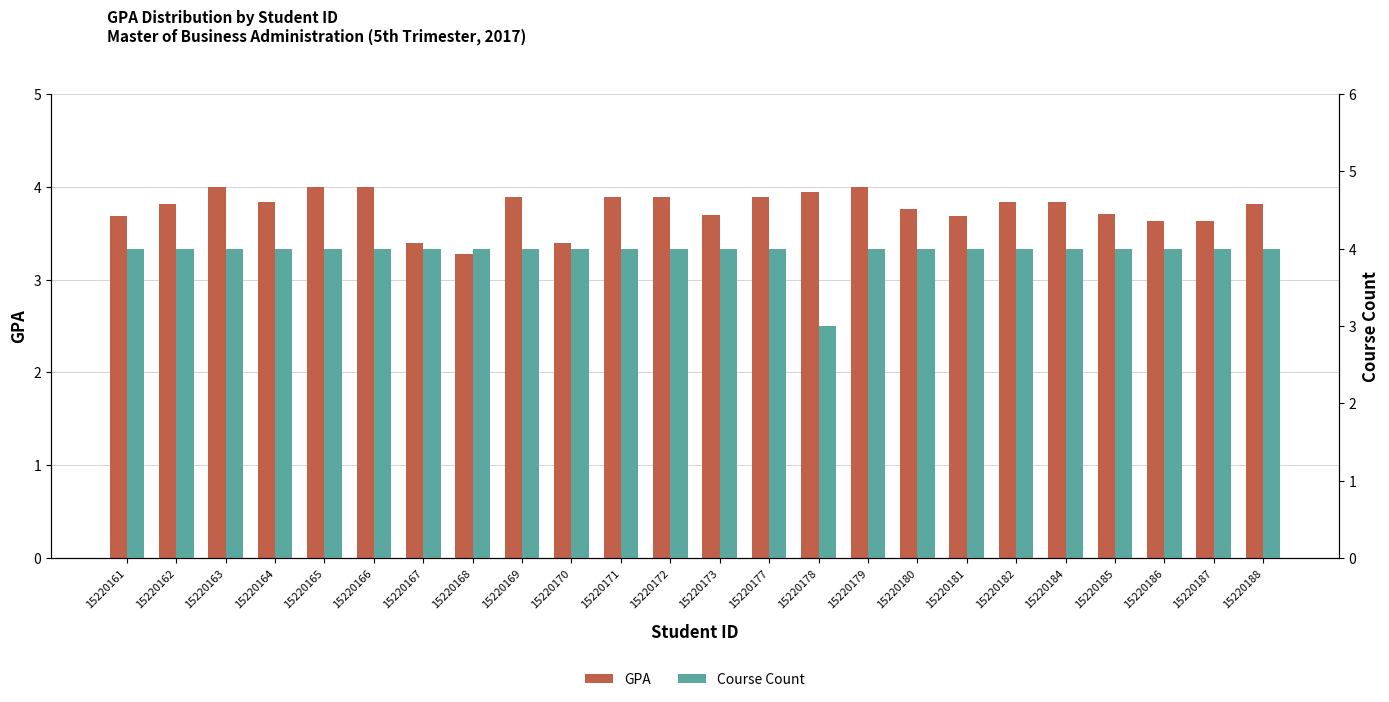

Rank the series by their average value, from highest to lowest.

Course Count, GPA